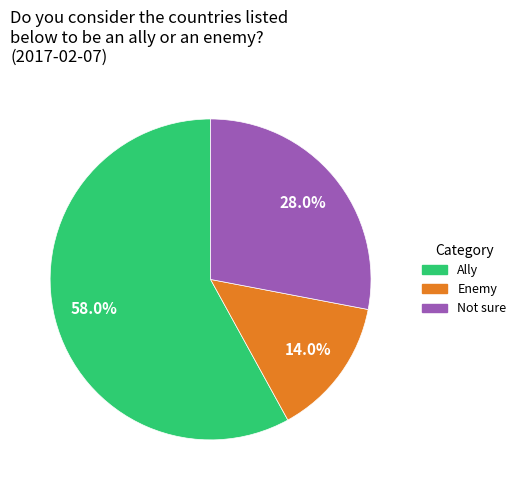

Count the number of slices in the pie.

3